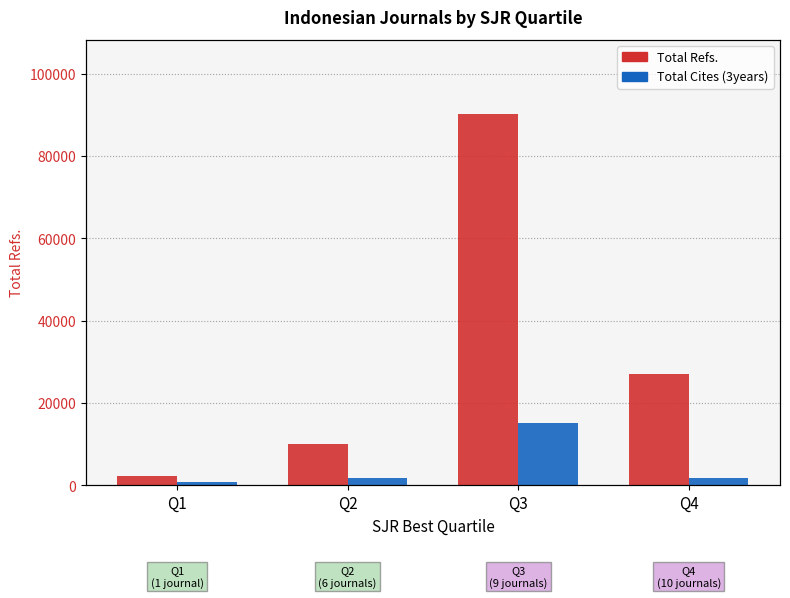

Which series changed the most between Q2 and Q3?

Total Refs.